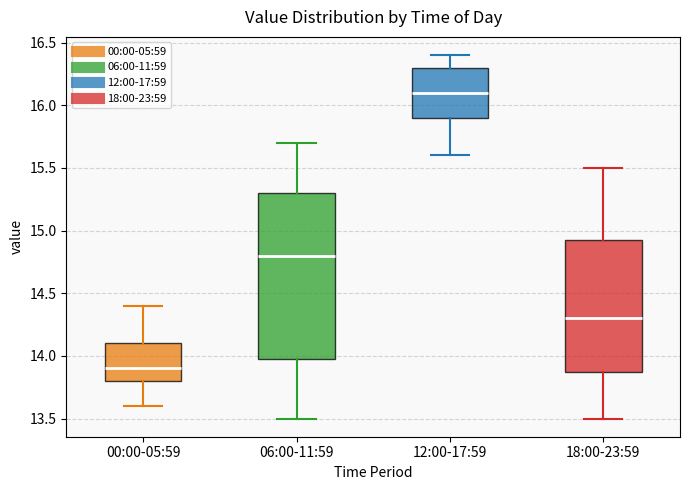

Reading left to right, read every box against the y-axis: the position of its median line, the range the box covers, and the ends of its whiskers. The values are not printed on the chart, so give them approximately, as read against the axis.

00:00-05:59: median 13.90, box 13.80 to 14.10, whiskers 13.60 to 14.40
06:00-11:59: median 14.80, box 14.00 to 15.30, whiskers 13.50 to 15.70
12:00-17:59: median 16.10, box 15.90 to 16.30, whiskers 15.60 to 16.40
18:00-23:59: median 14.30, box 13.90 to 14.95, whiskers 13.50 to 15.50